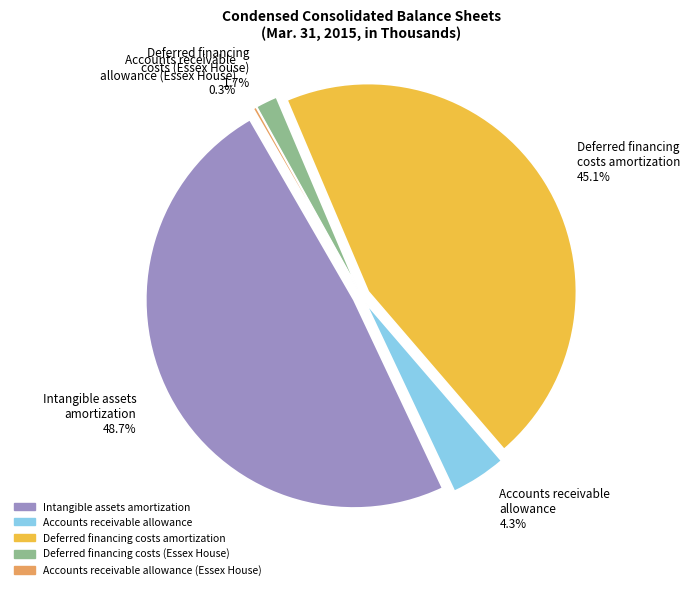

What is the change in value from Deferred financing
costs amortization to Accounts receivable
allowance (Essex House)?

-8659